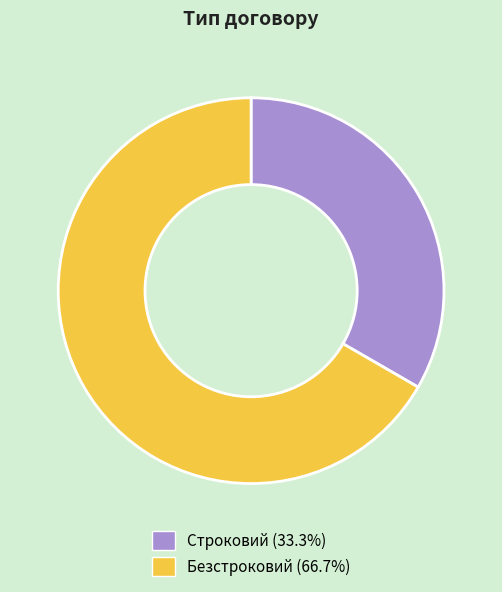

The Строковий slice represents 33% of the pie. True or false?

True